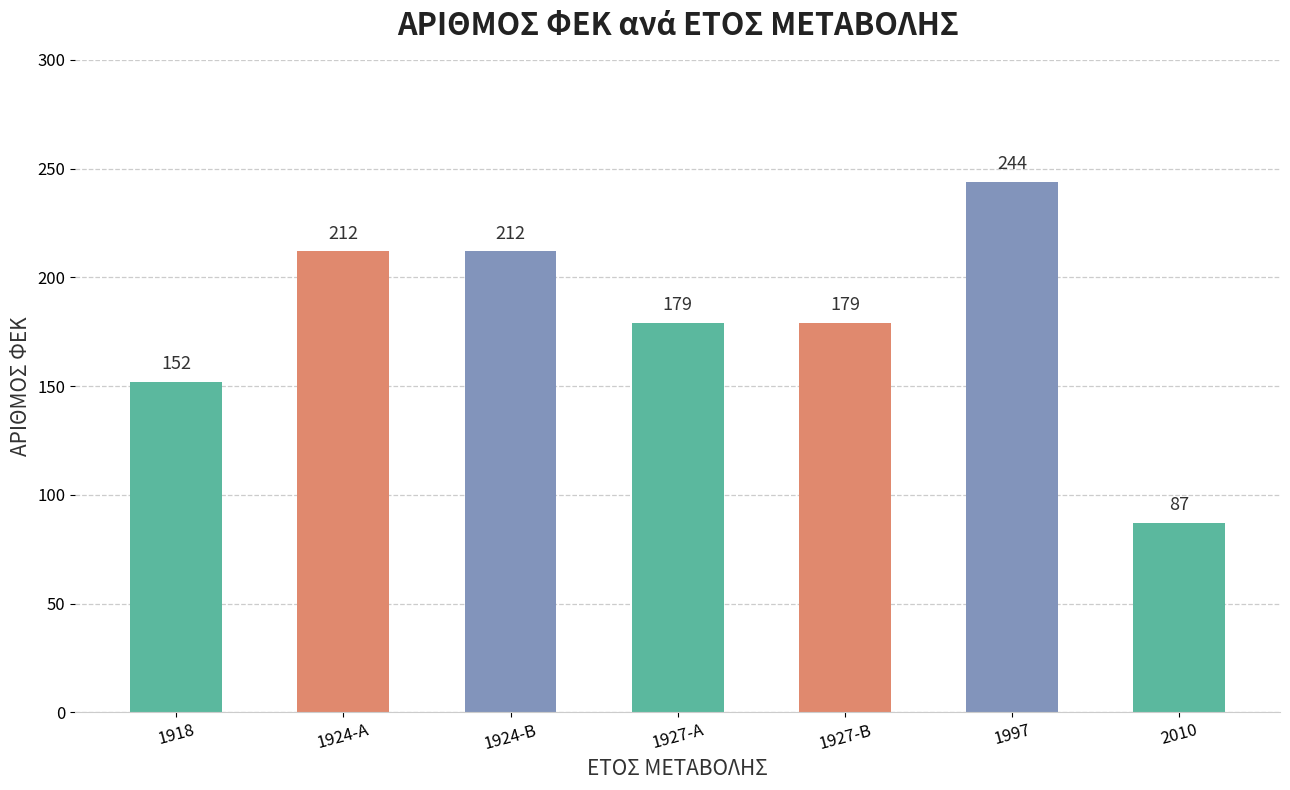

What is the minimum value shown in the chart?

87